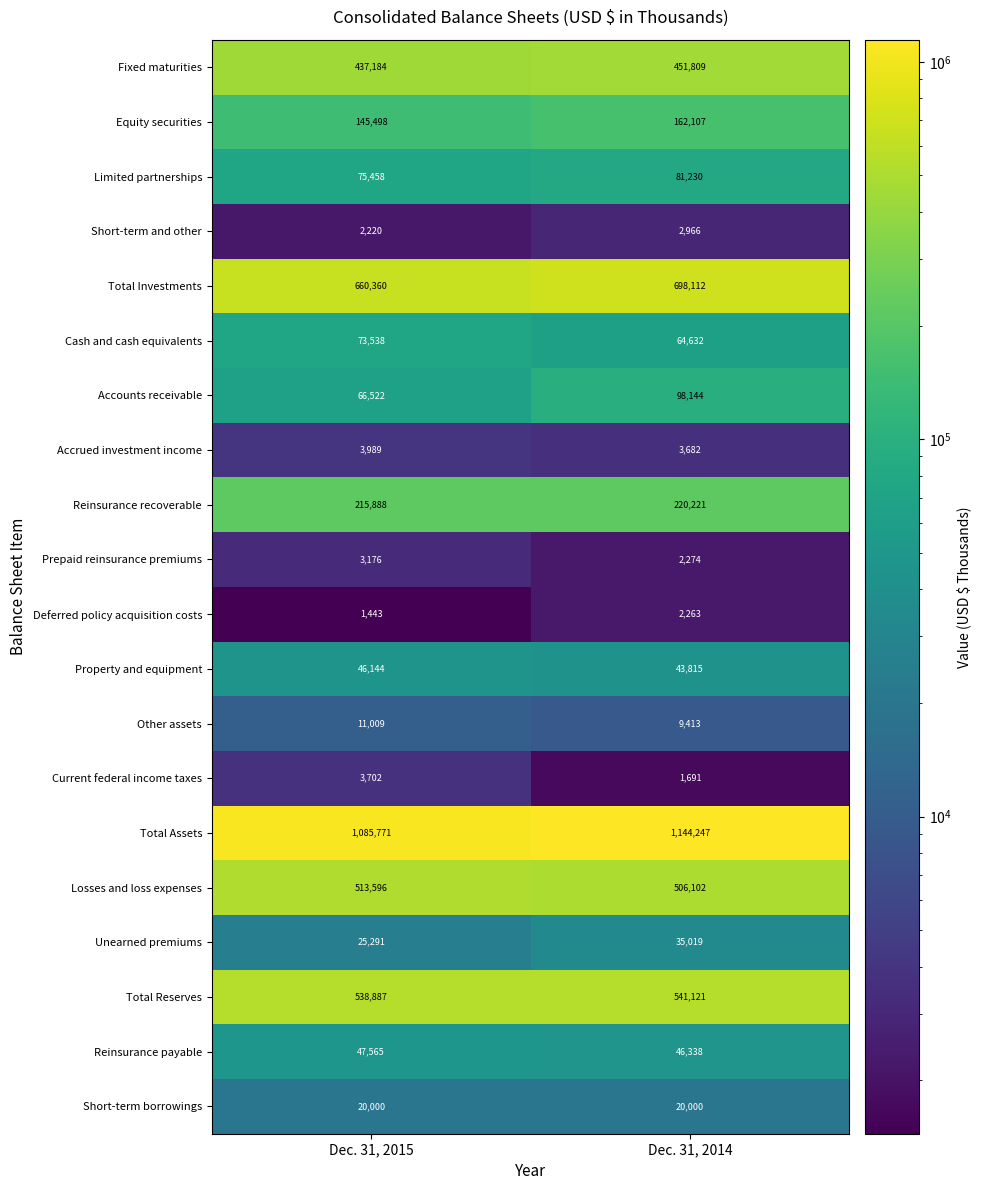

True or false: Accounts receivable has a value of 128999 at Dec. 31, 2014.

False